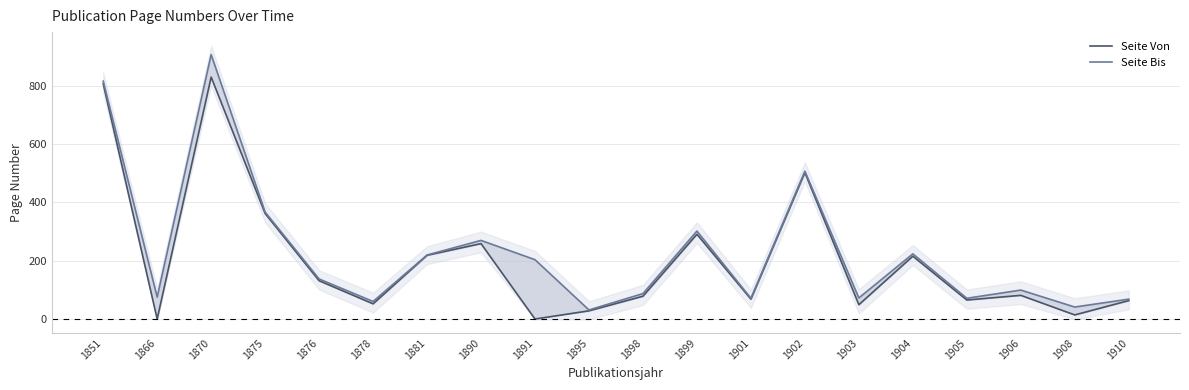

How many interior local peaks does the Seite Von series have?

6